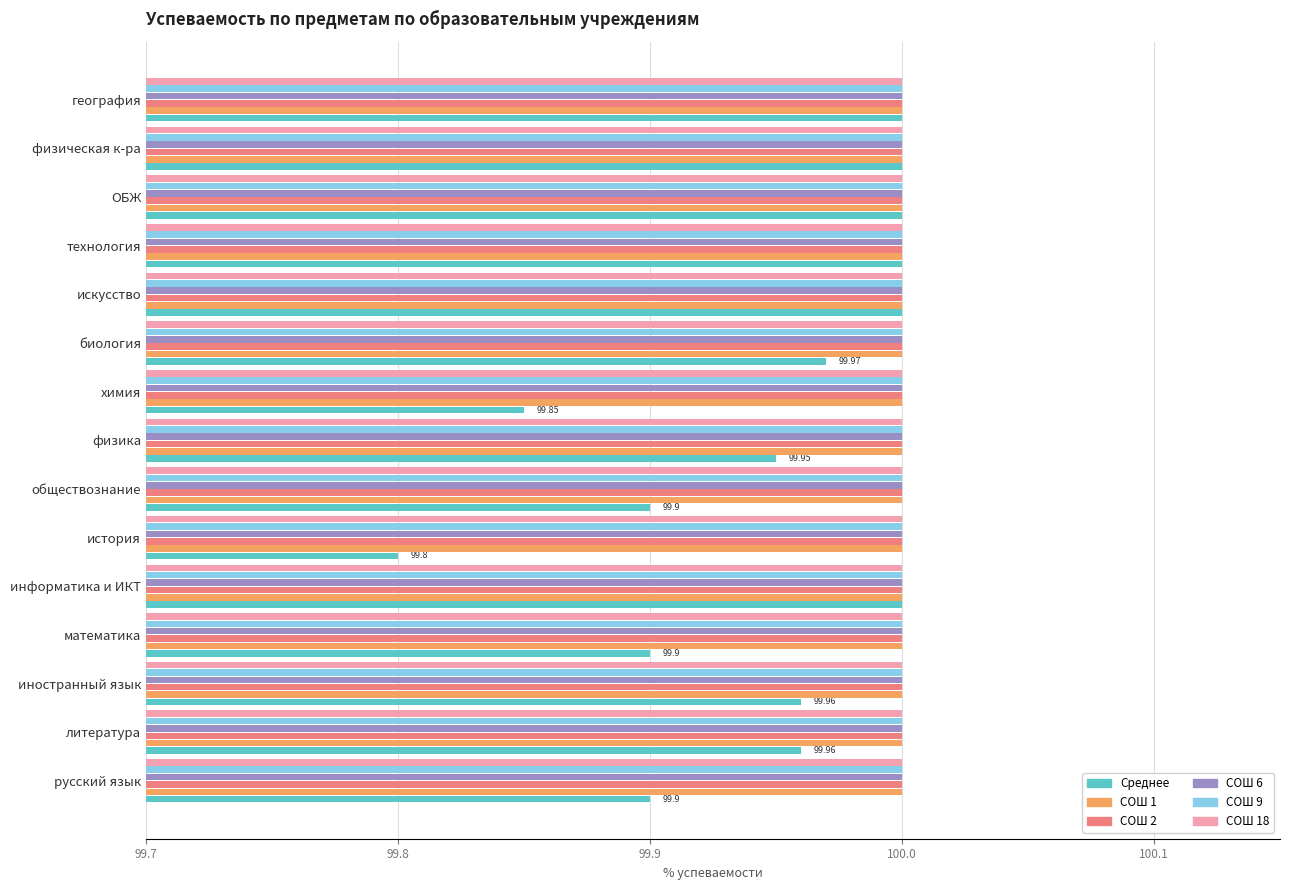

Which series has the largest range (max minus min)?

Среднее